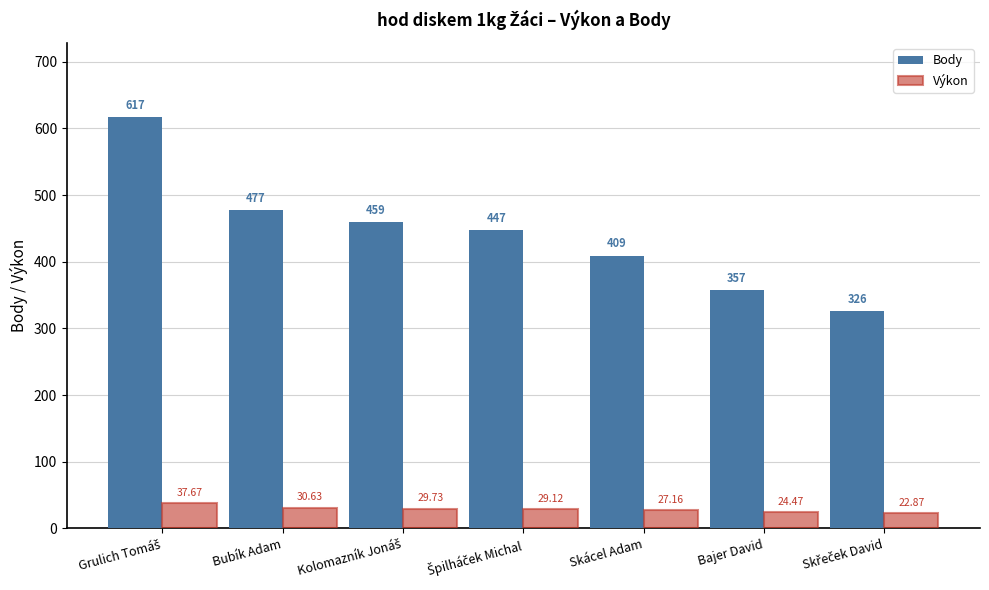

What is the difference between the second highest and minimum values in the Body series?

151.0